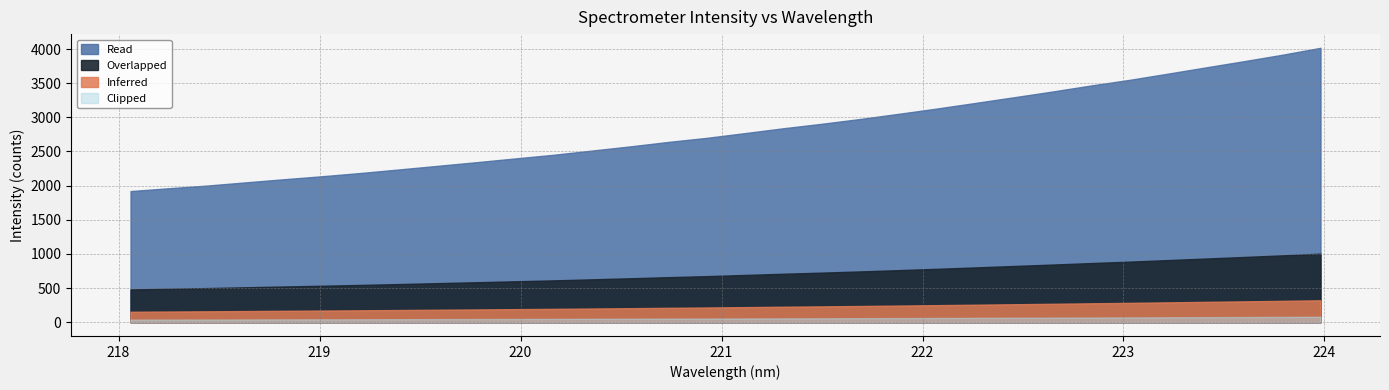

Between 223.9802 and 222.0721, which is larger?

223.9802